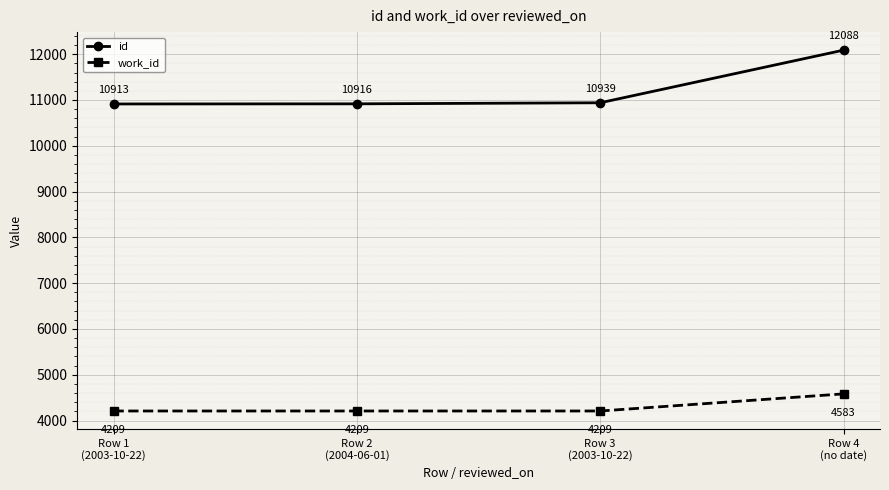

What is the maximum value shown in the chart?

12088